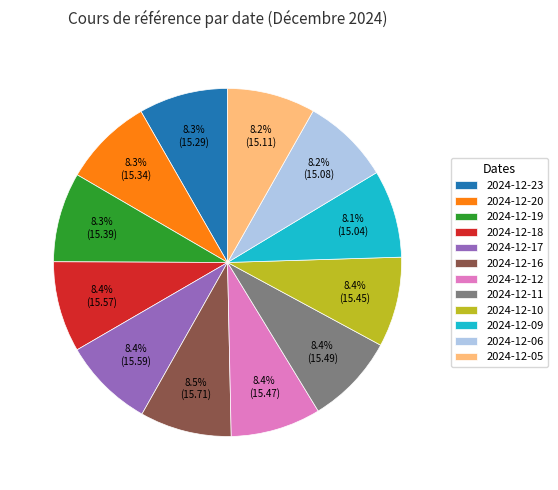

Count the number of slices in the pie.

12